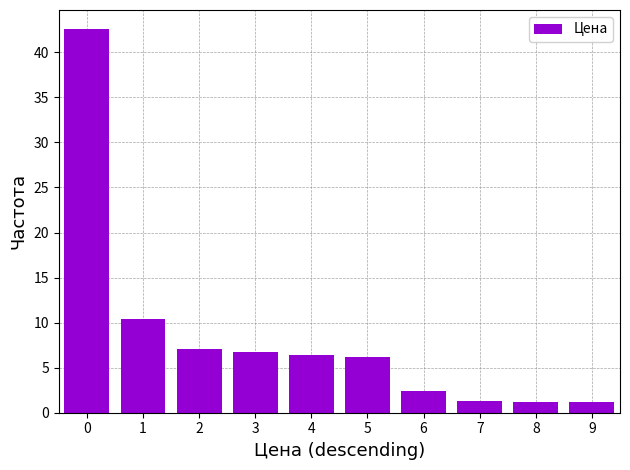

The chart shows a value of 1.3 at 7. True or false?

True